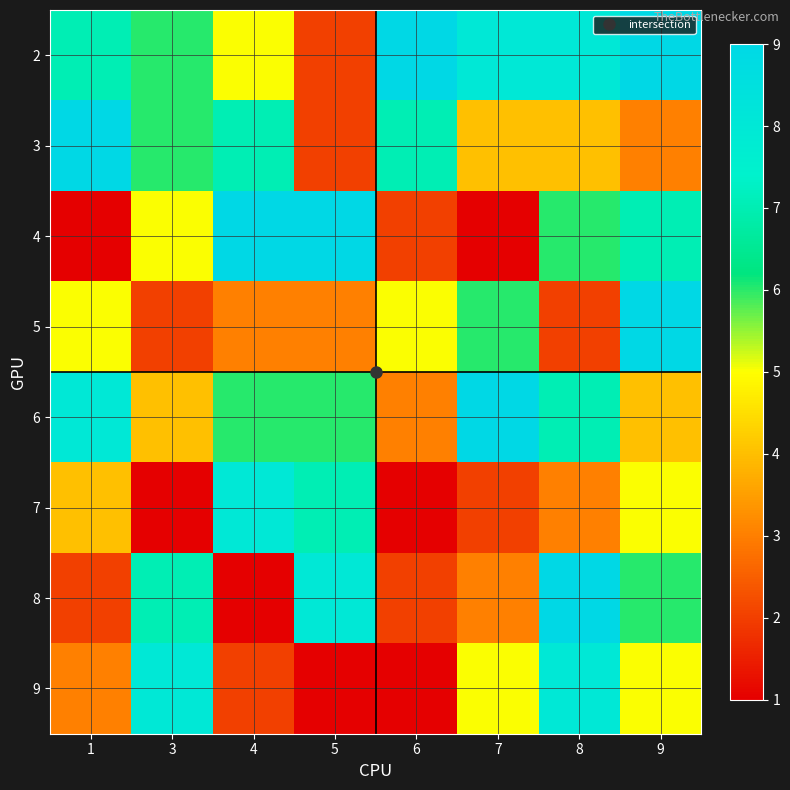

What is the greatest value displayed?

9